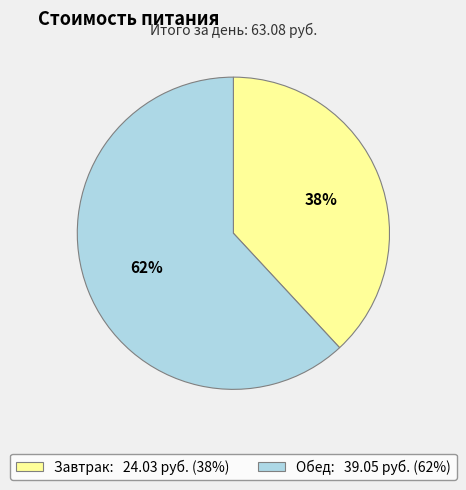

Does Обед account for over 50% of the chart?

Yes